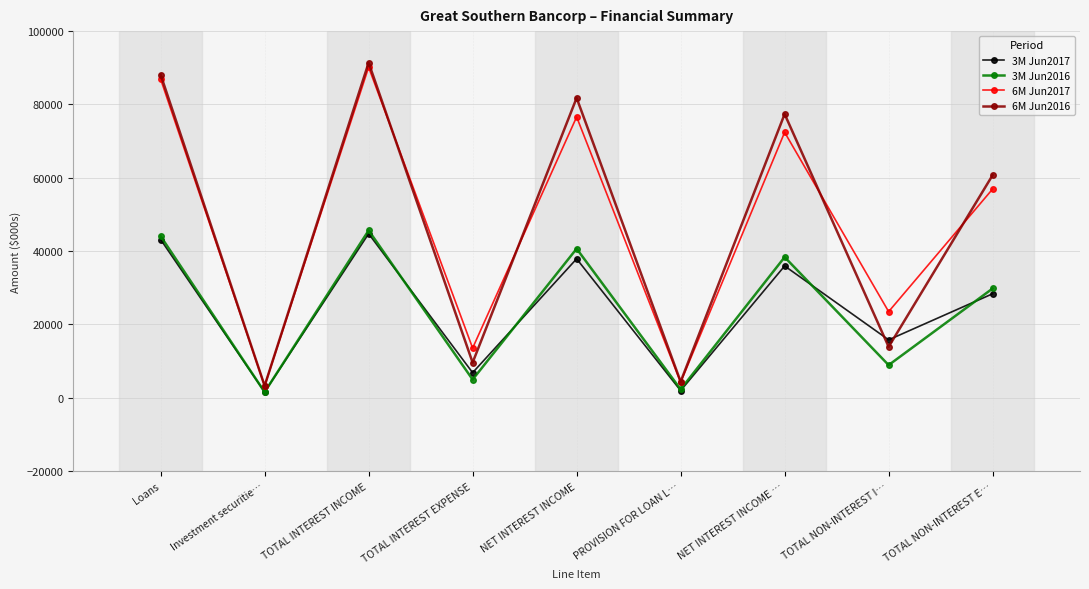

Which series has the largest range (max minus min)?

6M Jun2016